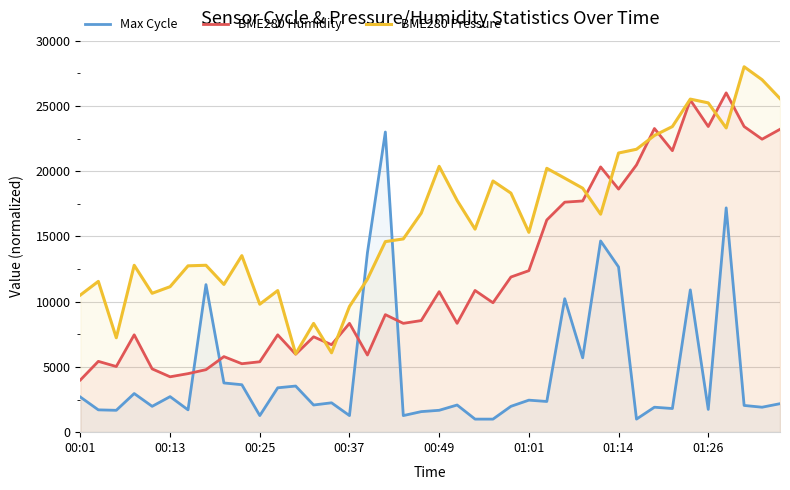

What is the value of the BME280 Humidity point at the 6th from the left?

4242.8